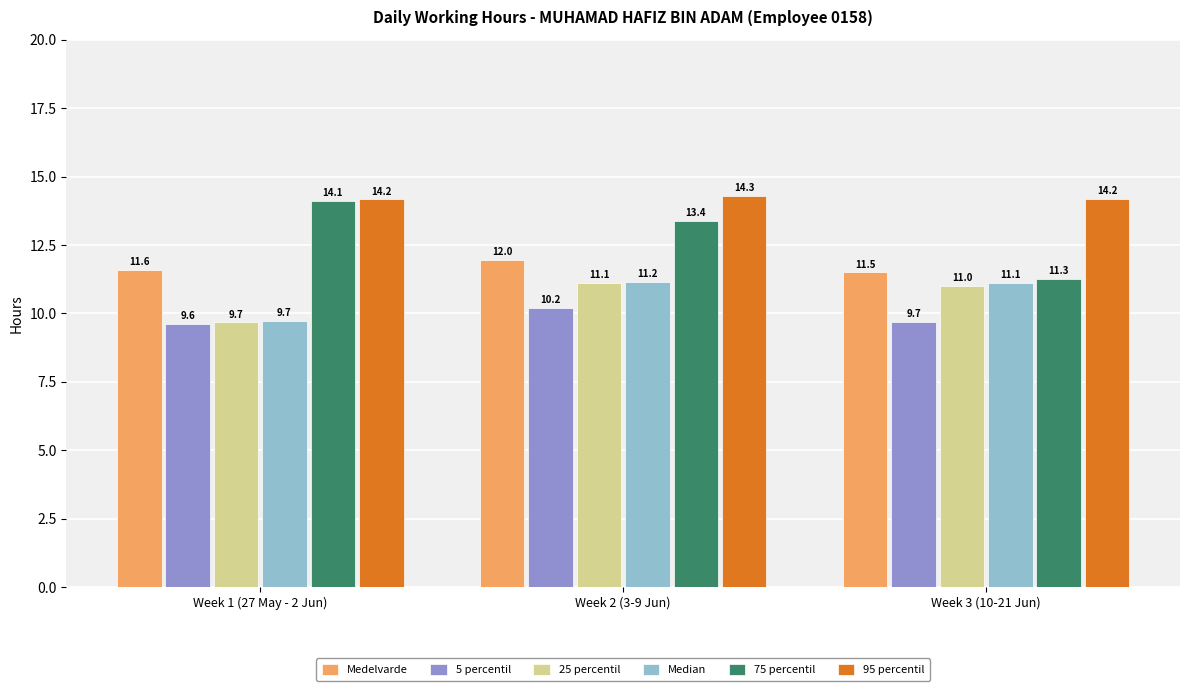

Reading left to right, extract all data points from this chart.

Medelvarde: Week 1 (27 May - 2 Jun)=11.6	Week 2 (3-9 Jun)=12.0	Week 3 (10-21 Jun)=11.5
5 percentil: Week 1 (27 May - 2 Jun)=9.6	Week 2 (3-9 Jun)=10.2	Week 3 (10-21 Jun)=9.7
25 percentil: Week 1 (27 May - 2 Jun)=9.7	Week 2 (3-9 Jun)=11.1	Week 3 (10-21 Jun)=11.0
Median: Week 1 (27 May - 2 Jun)=9.7	Week 2 (3-9 Jun)=11.2	Week 3 (10-21 Jun)=11.1
75 percentil: Week 1 (27 May - 2 Jun)=14.1	Week 2 (3-9 Jun)=13.4	Week 3 (10-21 Jun)=11.3
95 percentil: Week 1 (27 May - 2 Jun)=14.2	Week 2 (3-9 Jun)=14.3	Week 3 (10-21 Jun)=14.2